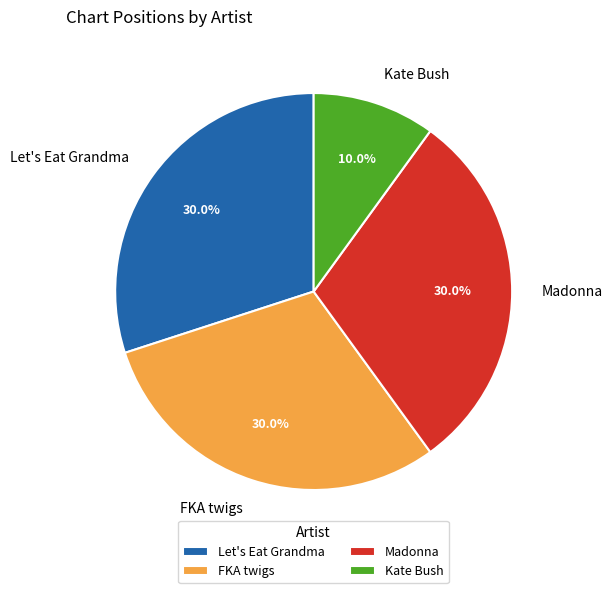

Approximately how many times larger is the value at FKA twigs compared to Kate Bush?

3.0